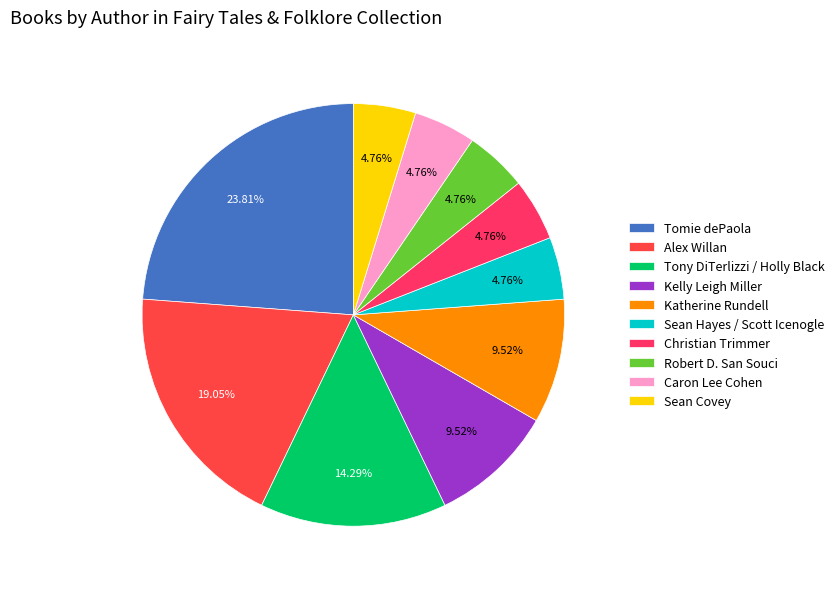

Is there a majority slice in this chart?

No